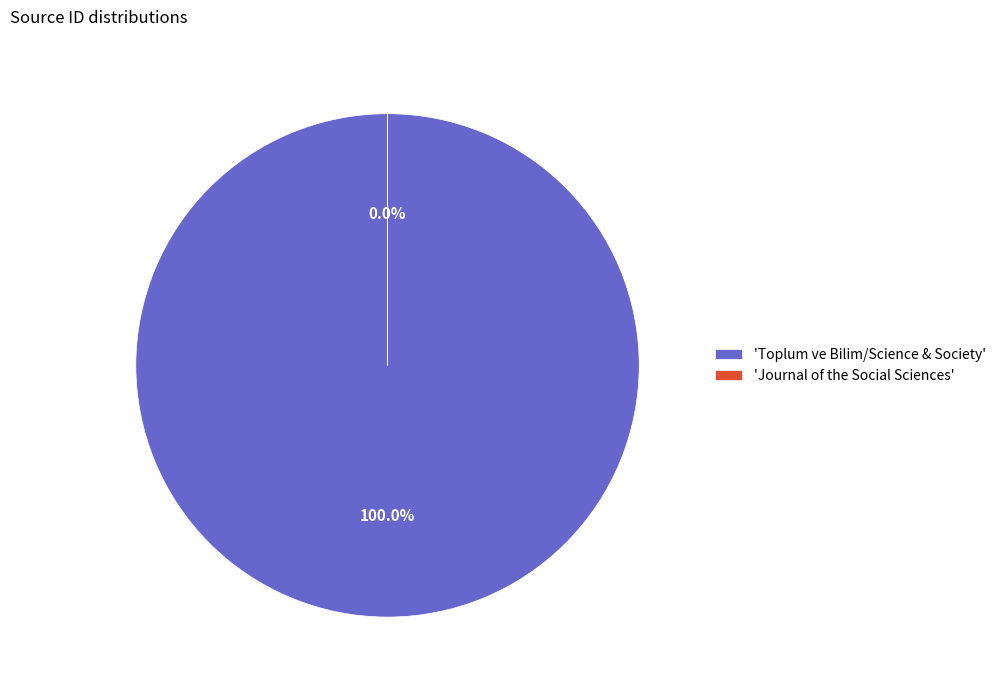

Does Journal of the Social Sciences represent more than half of the total?

No